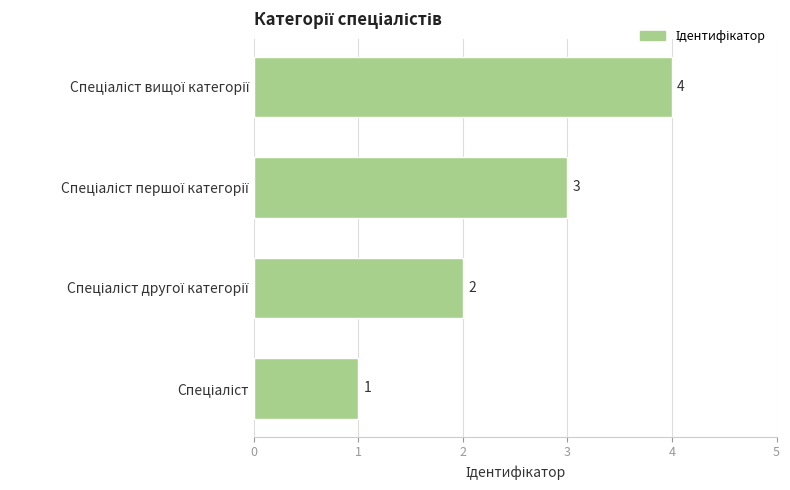

Count the values in the range 2 to 4.

3